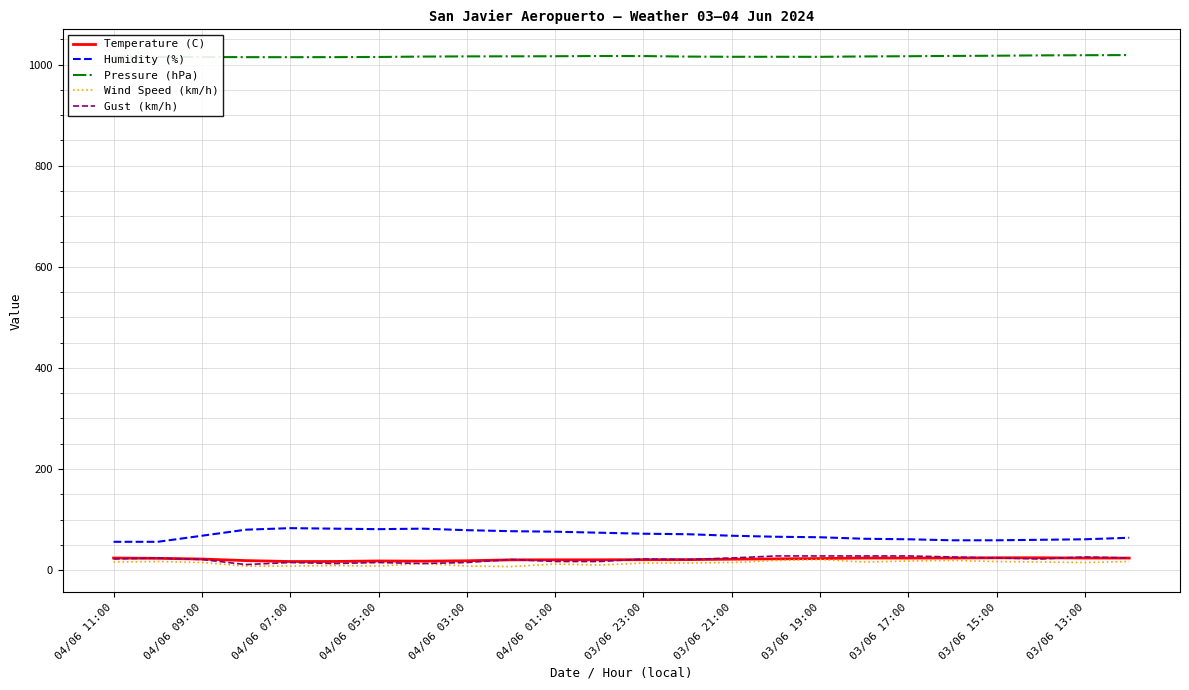

How many lines are shown in the chart?

5